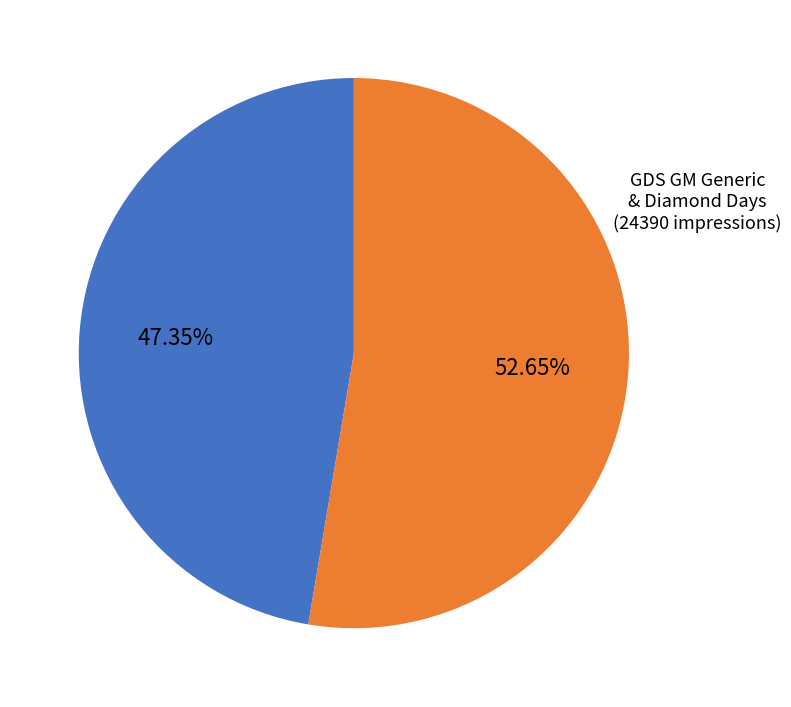

Is there any slice that represents more than half of the pie?

Yes